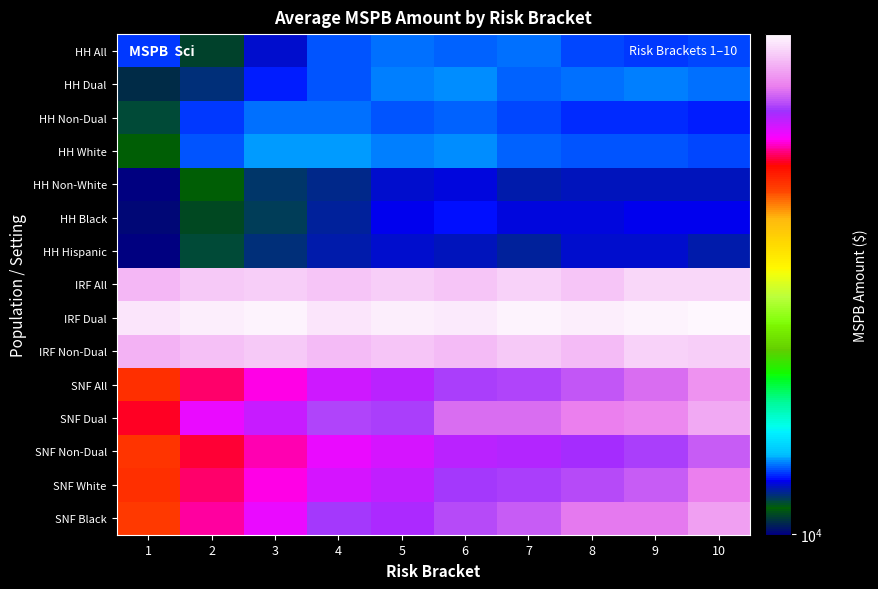

Reading left to right, what are all the values shown in this chart?

HH All: 1=11776.5	2=10491.8	3=11446.4	4=11926.4	5=12019.7	6=11961.2	7=12047.4	8=11879.4	9=11806.9	10=11838.1
HH Dual: 1=10340.0	2=11113.0	3=11656.0	4=11919.0	5=12083.0	6=12203.0	7=12002.0	8=12023.0	9=12133.0	10=12035.0
HH Non-Dual: 1=10898.0	2=11764.0	3=12058.0	4=12058.0	5=11921.0	6=12005.0	7=11843.0	8=11742.0	9=11755.0	10=11697.0
HH White: 1=10697.0	2=11916.0	3=12238.0	4=12243.0	5=12078.0	6=12153.0	7=11995.0	8=11892.0	9=11936.0	10=11877.0
HH Non-White: 1=10020.0	2=10733.0	3=11063.0	4=11203.0	5=11419.0	6=11457.0	7=11312.0	8=11351.0	9=11385.0	10=11387.0
HH Black: 1=10045.0	2=10527.0	3=11035.0	4=11253.0	5=11546.0	6=11596.0	7=11477.0	8=11461.0	9=11556.0	10=11554.0
HH Hispanic: 1=9982.0	2=10917.0	3=11115.0	4=11304.0	5=11437.0	6=11358.0	7=11246.0	8=11414.0	9=11397.0	10=11312.0
IRF All: 1=35943.1	2=36607.7	3=36811.2	4=36330.8	5=36773.7	6=36411.3	7=36926.0	8=36411.3	9=37241.8	10=37201.5
IRF Dual: 1=37841.0	2=38283.0	3=38442.0	4=37892.0	5=38202.0	6=38044.0	7=38342.0	8=38265.0	9=38404.0	10=38710.0
IRF Non-Dual: 1=35669.0	2=36315.0	3=36532.0	4=36089.0	5=36486.0	6=36099.0	7=36629.0	8=35983.0	9=36970.0	10=36746.0
SNF All: 1=25980.9	2=27946.7	3=29076.3	4=30323.2	5=30679.5	6=31763.9	7=31959.5	8=32482.9	9=33059.2	10=34390.6
SNF Dual: 1=27408.0	2=29564.0	3=30502.0	4=31905.0	5=31780.0	6=33163.0	7=33168.0	8=33591.0	9=33929.0	10=35201.0
SNF Non-Dual: 1=25760.0	2=27570.0	3=28601.0	4=29628.0	5=30095.0	6=30815.0	7=30929.0	8=31228.0	9=31799.0	10=32628.0
SNF White: 1=25969.0	2=27900.0	3=29077.0	4=30152.0	5=30570.0	6=31609.0	7=31661.0	8=32014.0	9=32664.0	10=33628.0
SNF Black: 1=25706.0	2=28433.0	3=29553.0	4=31582.0	5=31066.0	6=32038.0	7=32662.0	8=33400.0	9=33398.0	10=34902.0